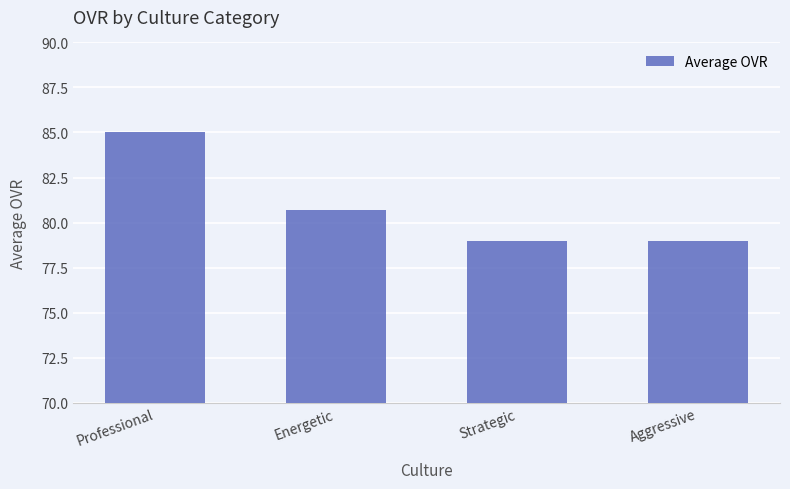

What is the sum of the values at Strategic and Aggressive?

158.0